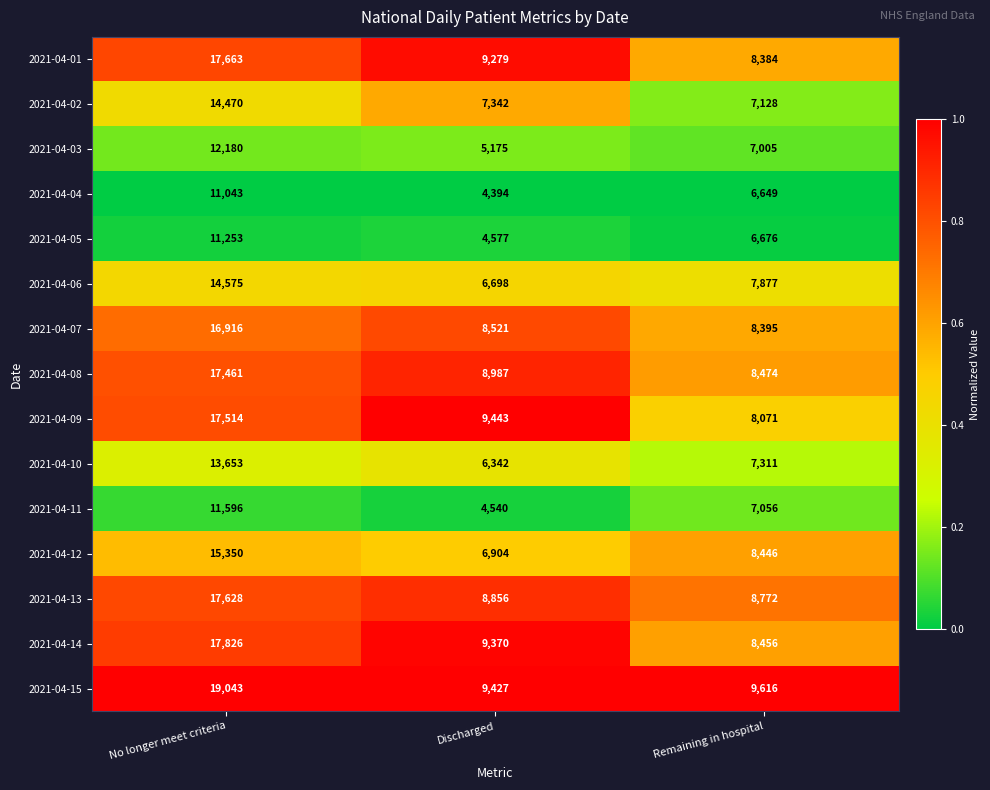

Count the number of categories in the chart.

3